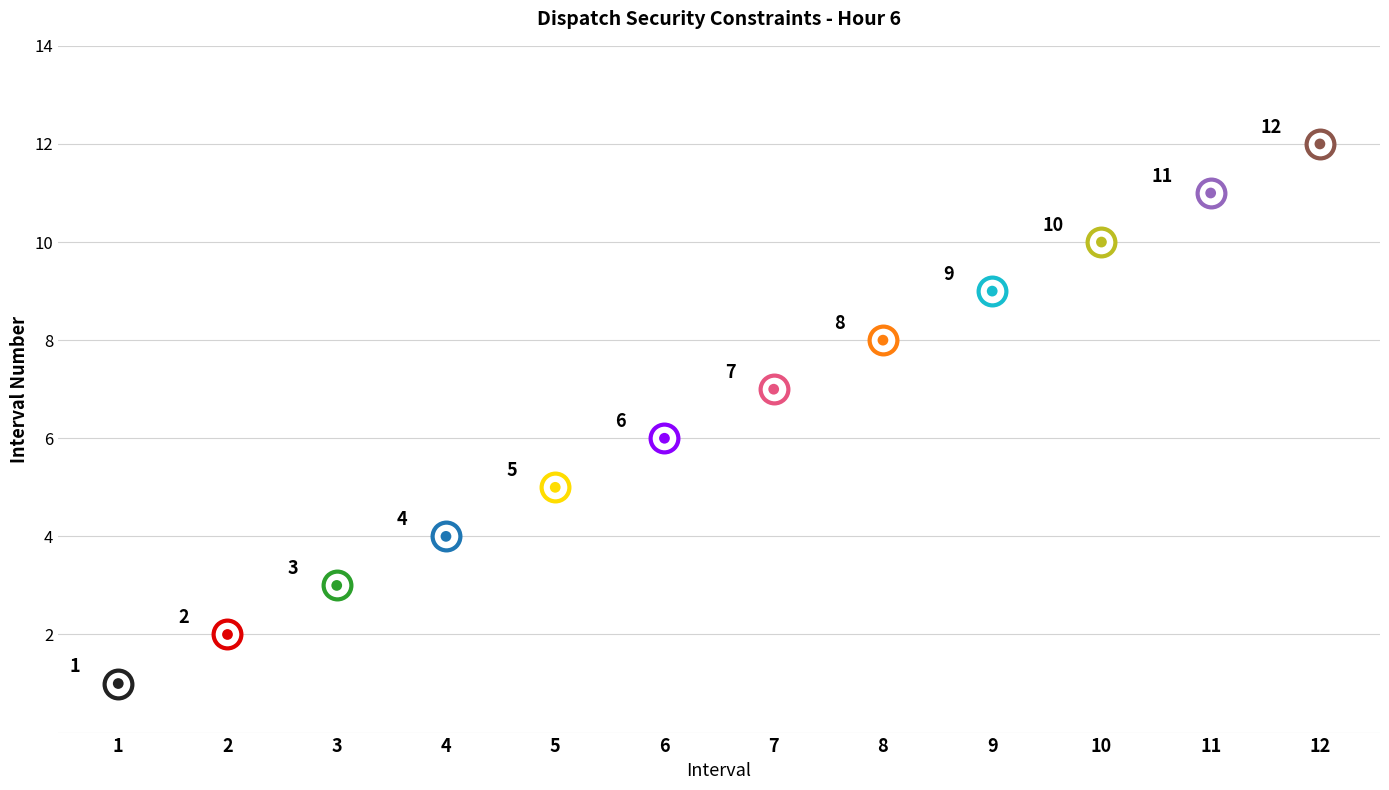

Approximately how many times larger is the value at 7 compared to 8?

0.9